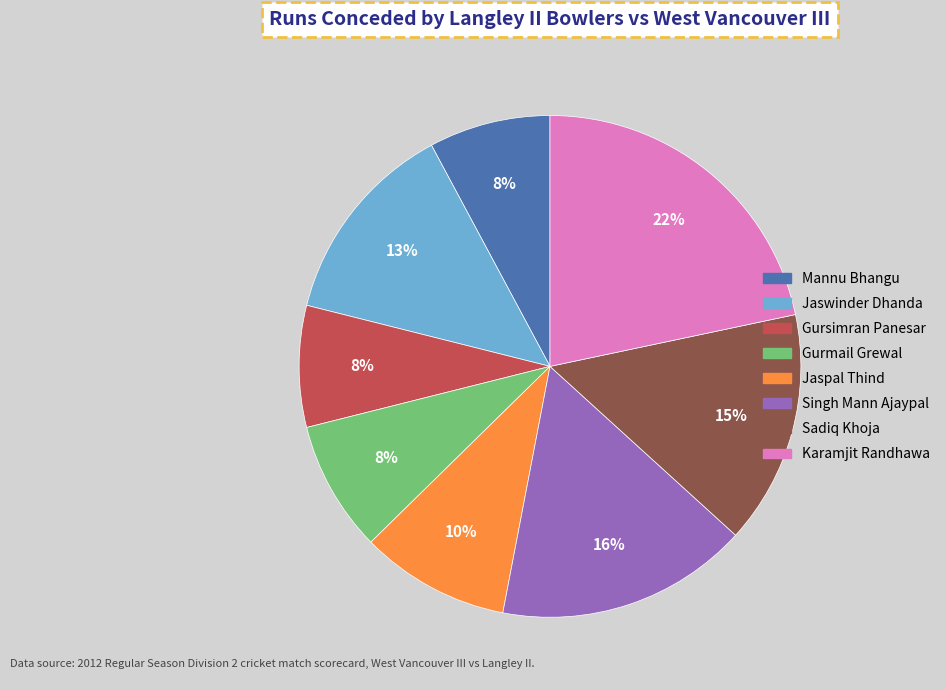

Combined, do Mannu Bhangu and Gurmail Grewal account for over 50%?

No